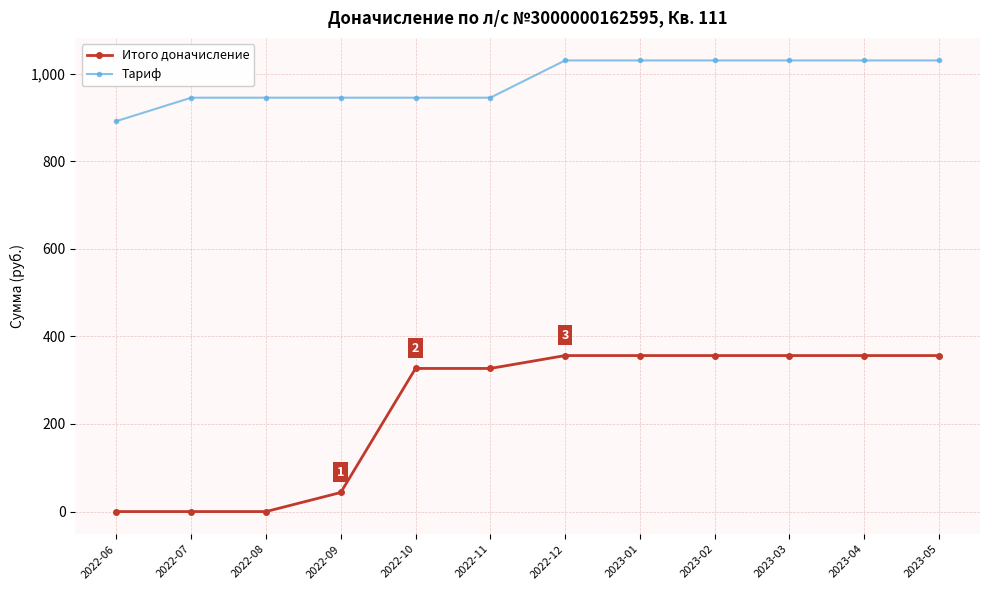

What is the label of the 8th point from the left?

2023-01